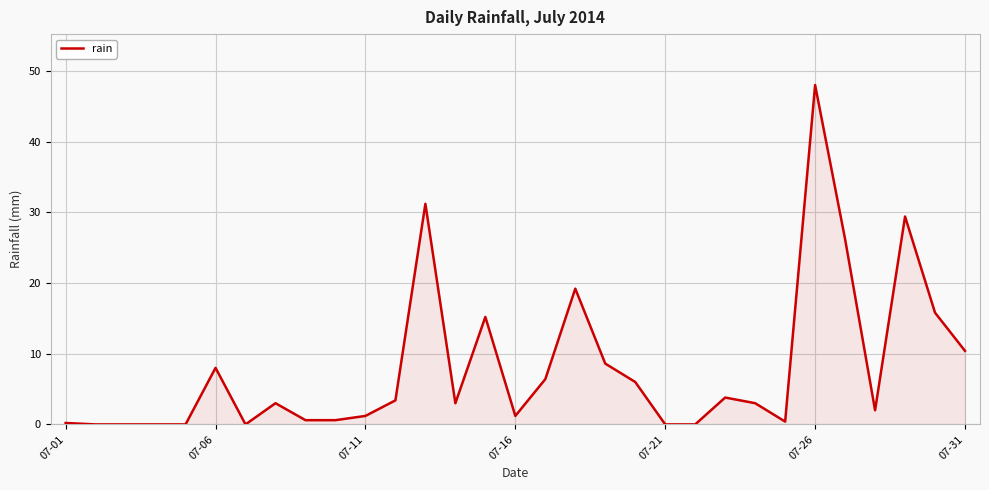

What is the sum of all values?

246.8